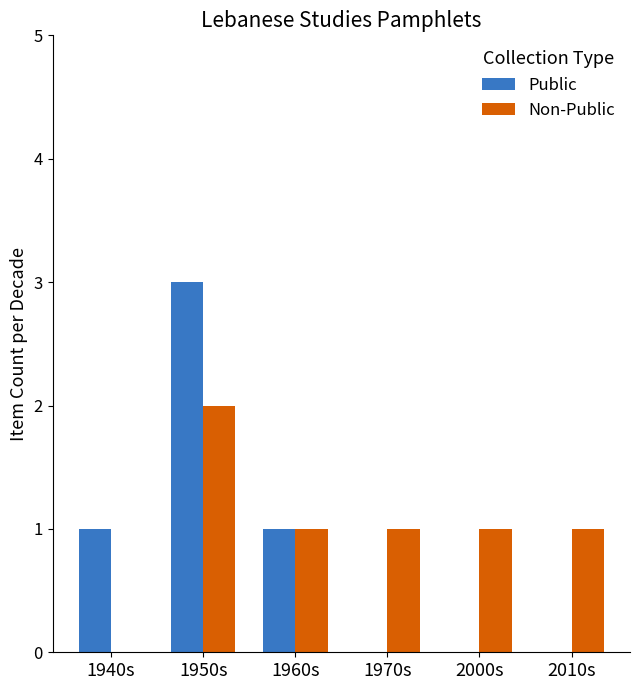

Reading left to right, list all the values displayed in this chart.

Public: 1	3	1	0	0	0
Non-Public: 0	2	1	1	1	1